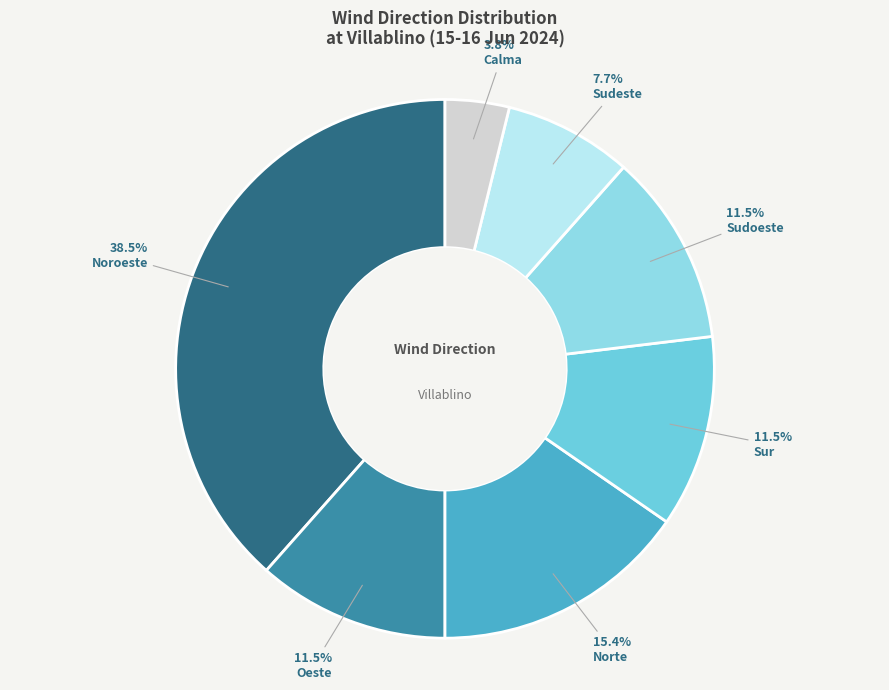

To the nearest percent, what is the combined percentage of Sudoeste and Calma?

15%